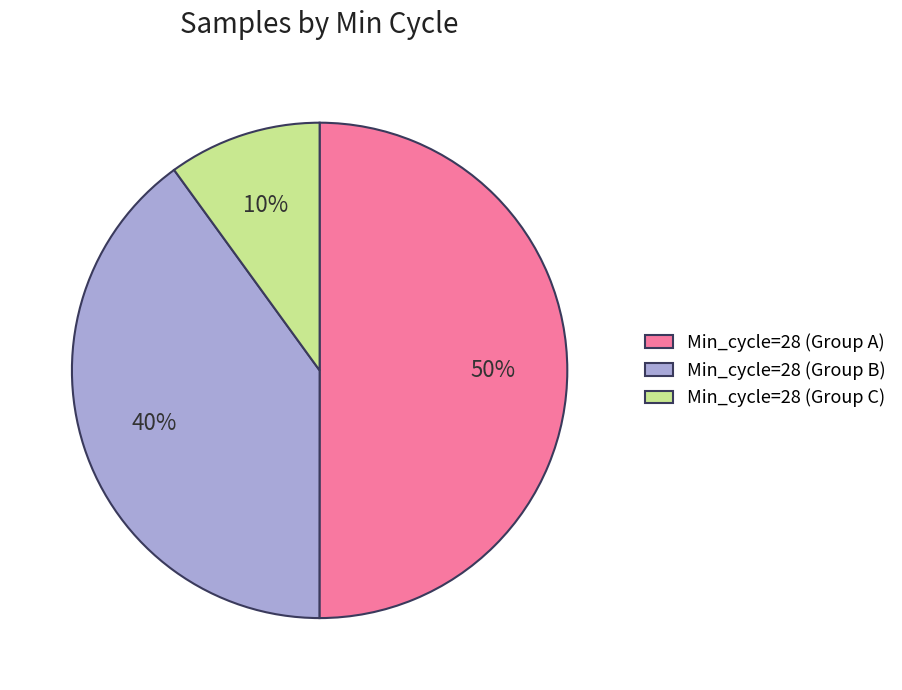

Which slice represents more than half of the pie?

Min_cycle=28 (Group A)